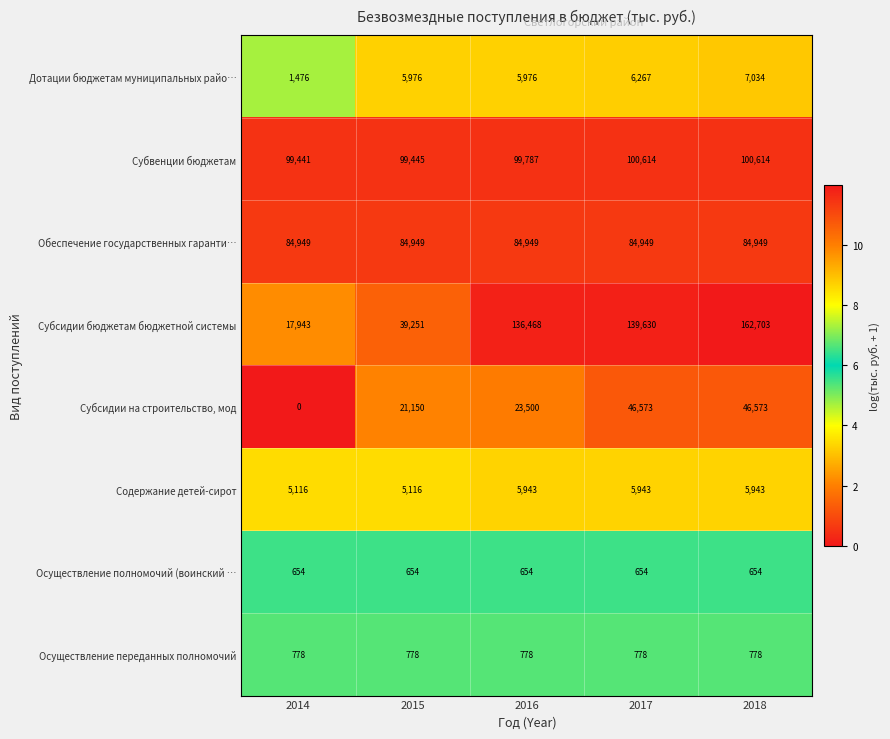

The Осуществление переданных полномочий series shows 778 at 2017. True or false?

True